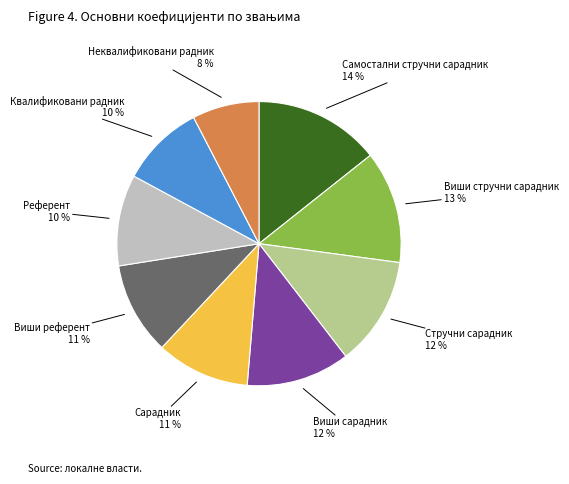

How many slices are in this pie chart?

9